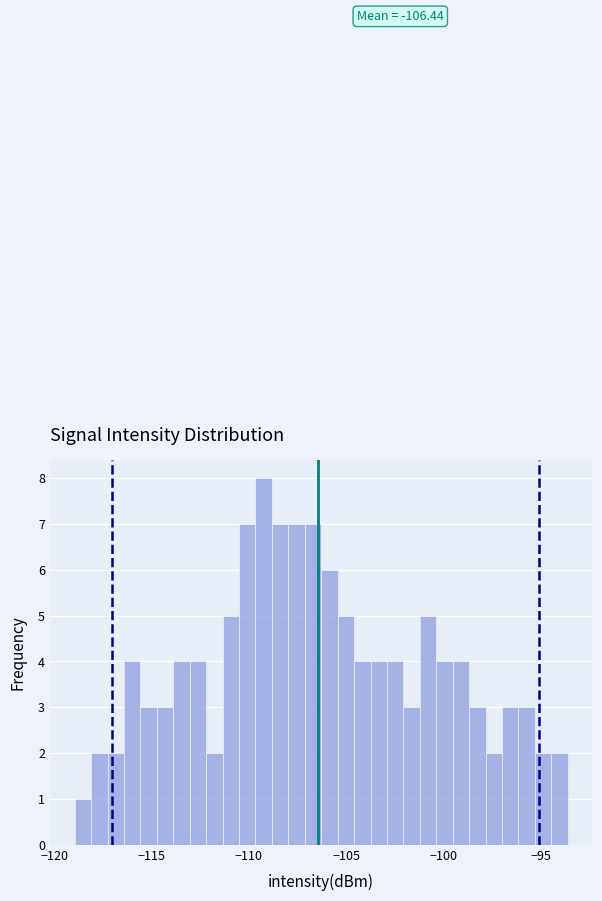

Read against the x-axis, roughly where is the centre of the tallest bar?

-109.0